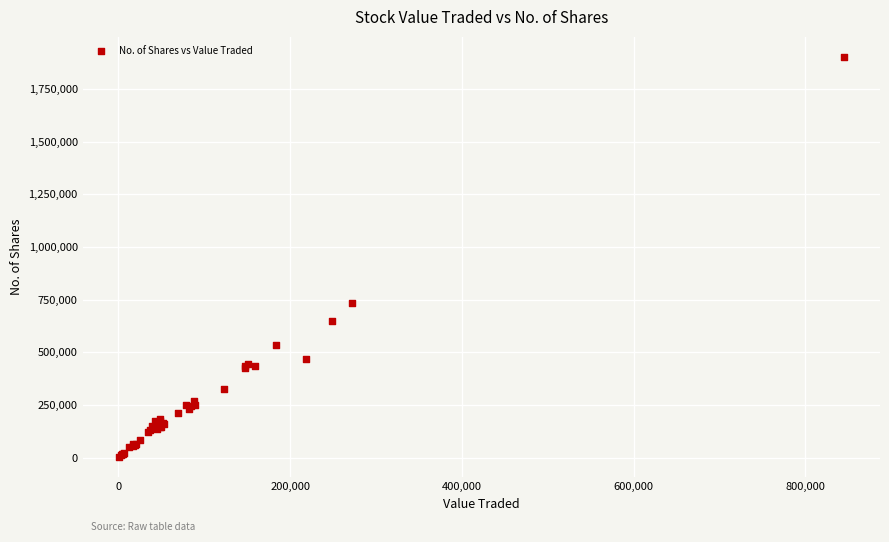

What Y value in the scatter plot is closest to 952581?

734104